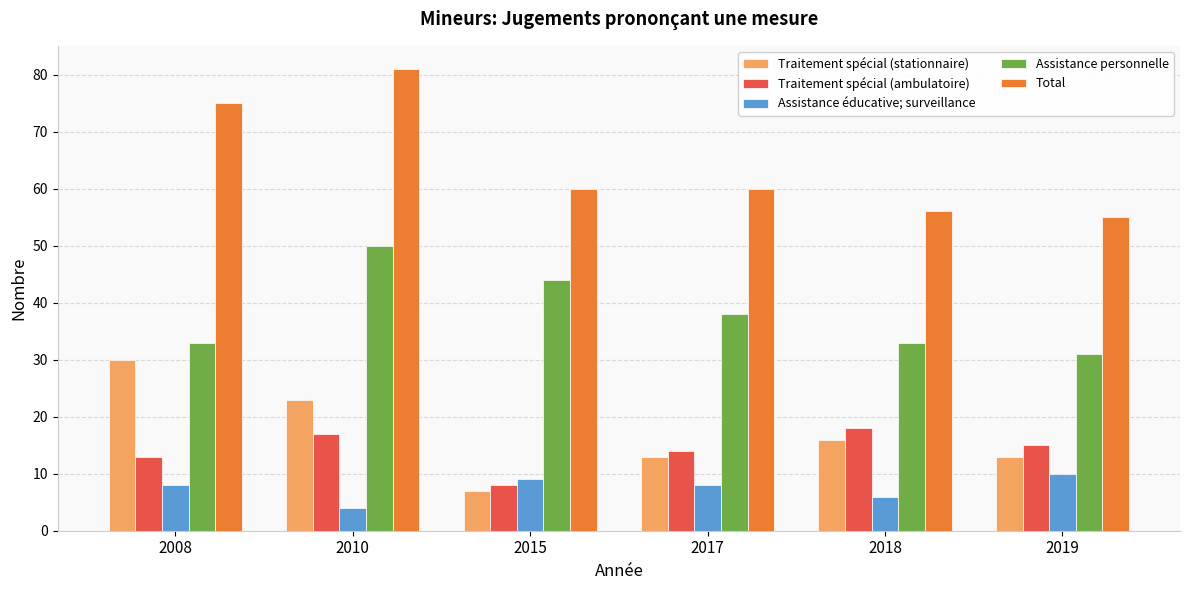

Reading left to right, list all the values displayed in this chart.

Traitement spécial (stationnaire): 30	23	7	13	16	13
Traitement spécial (ambulatoire): 13	17	8	14	18	15
Assistance éducative; surveillance: 8	4	9	8	6	10
Assistance personnelle: 33	50	44	38	33	31
Total: 75	81	60	60	56	55